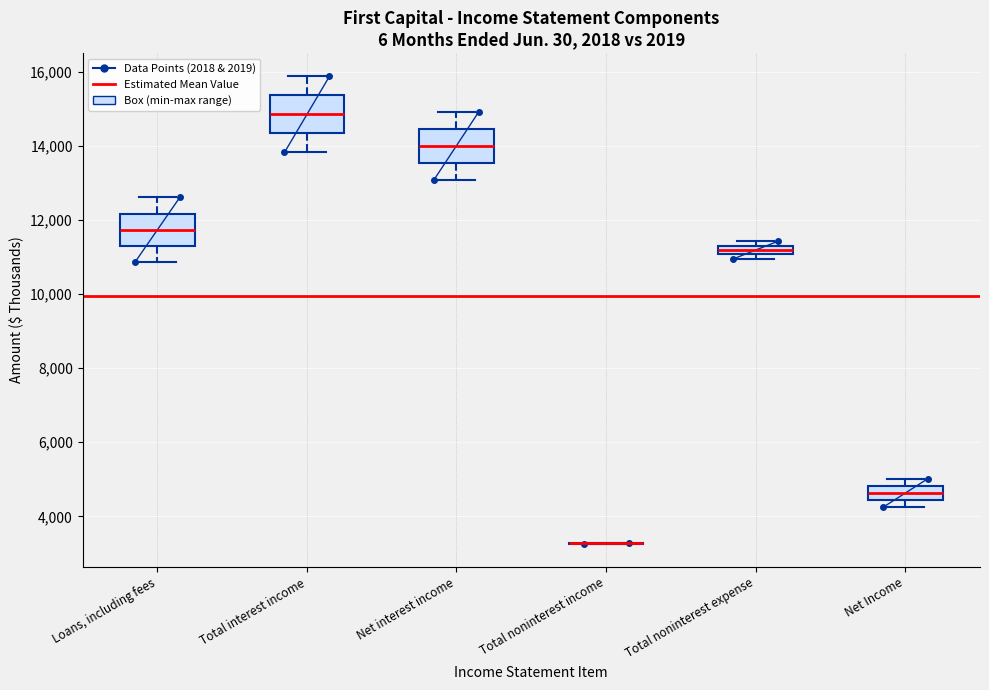

Where does the median line of the box for Loans, including fees sit on the y-axis? The values are not printed on the chart, so give them approximately, as read against the axis.

11800